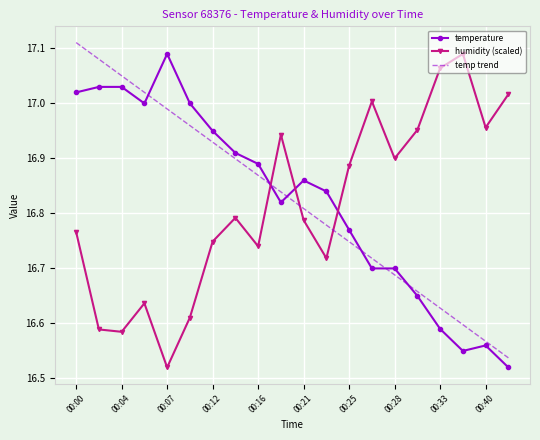

After their last crossing, which series has the higher values: temp trend or humidity (scaled)?

humidity (scaled)